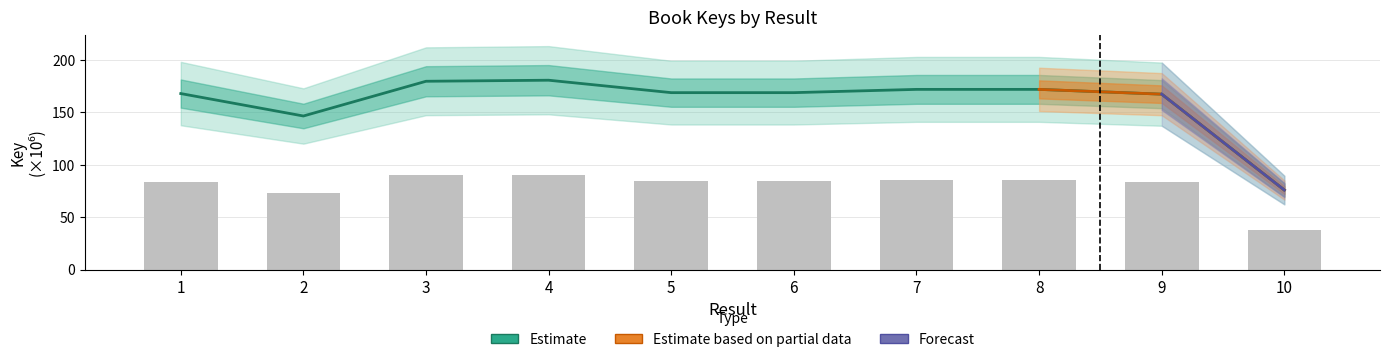

What is the difference between the maximum and minimum values?

104.7